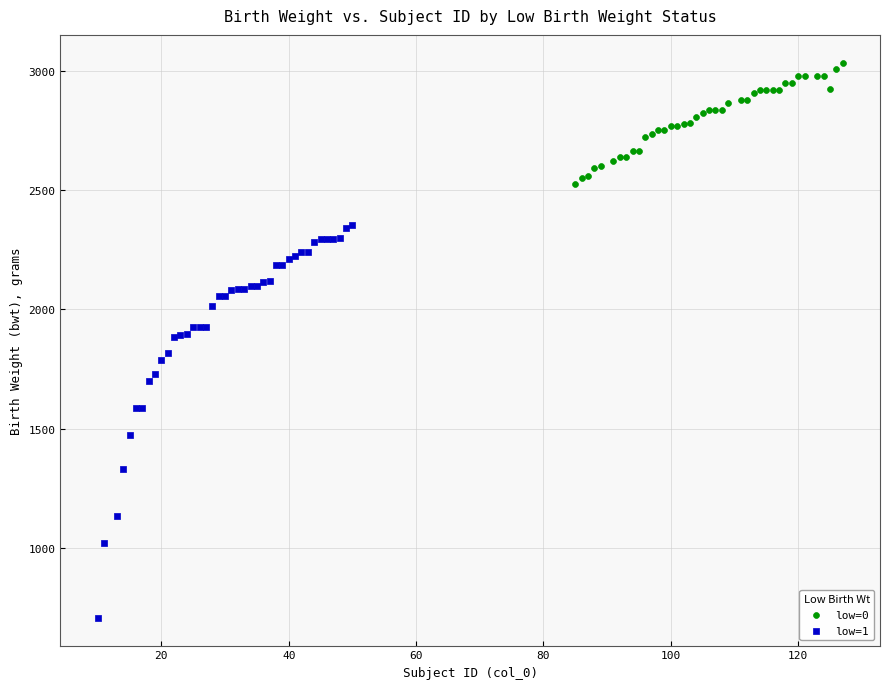

Which series reaches the maximum Y coordinate?

low=0